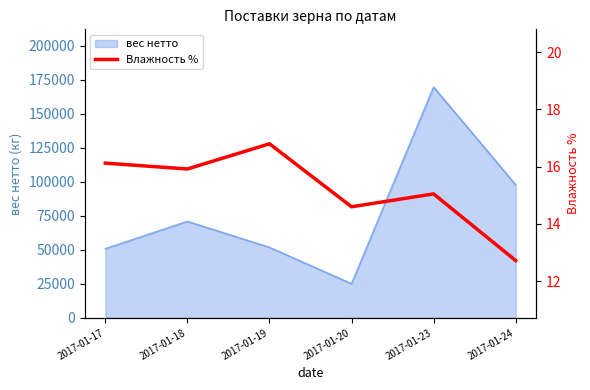

The value of вес нетто at 2017-01-18 is 36803. True or false?

False